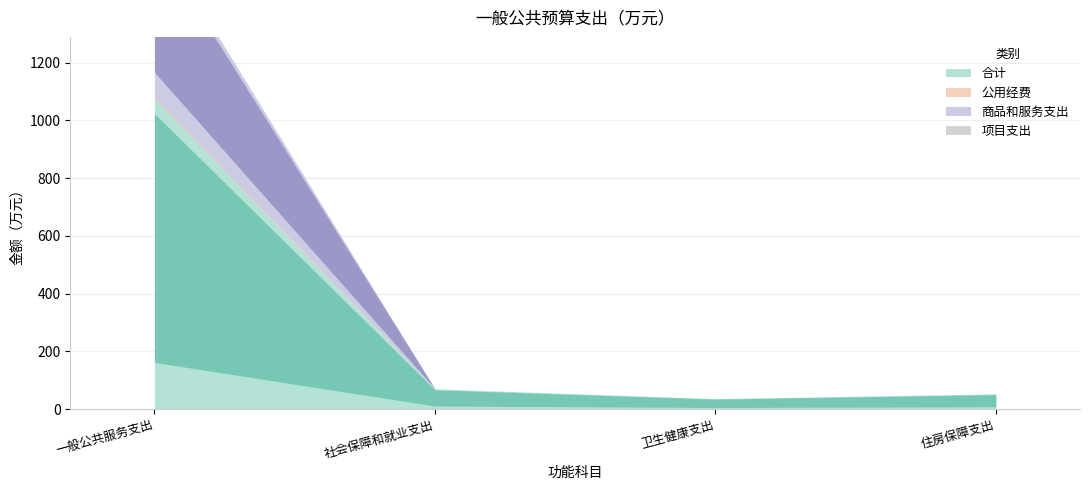

Which category has the lowest value in the 合计 series?

卫生健康支出